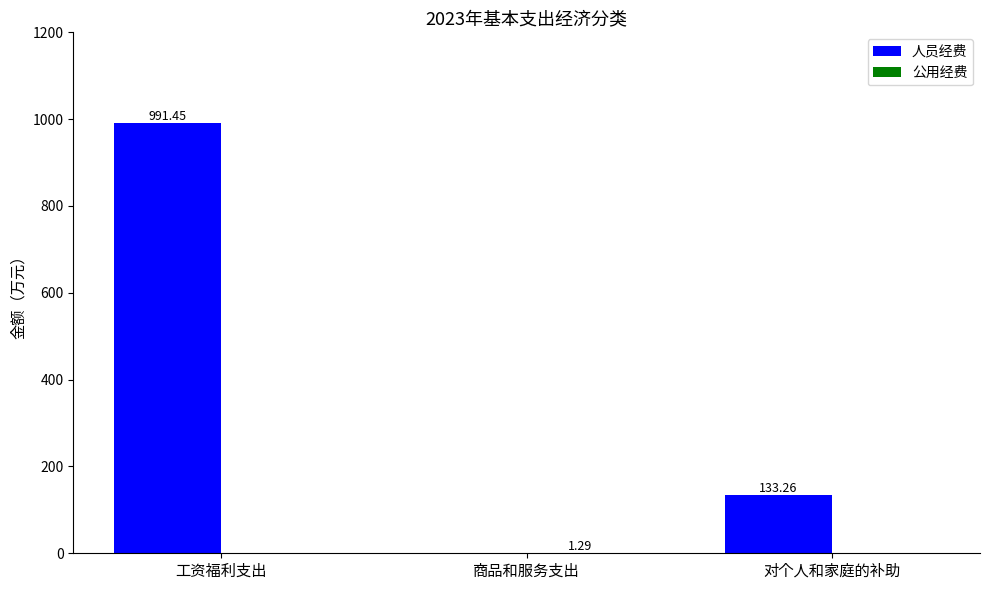

Which series changed the most between 工资福利支出 and 商品和服务支出?

人员经费